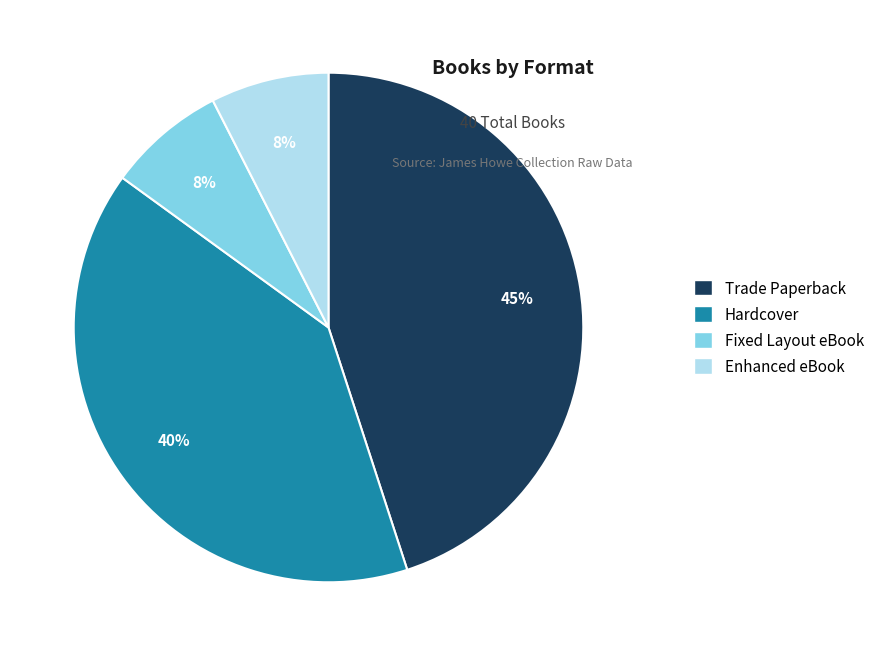

To the nearest percent, what is the average slice percentage?

25%